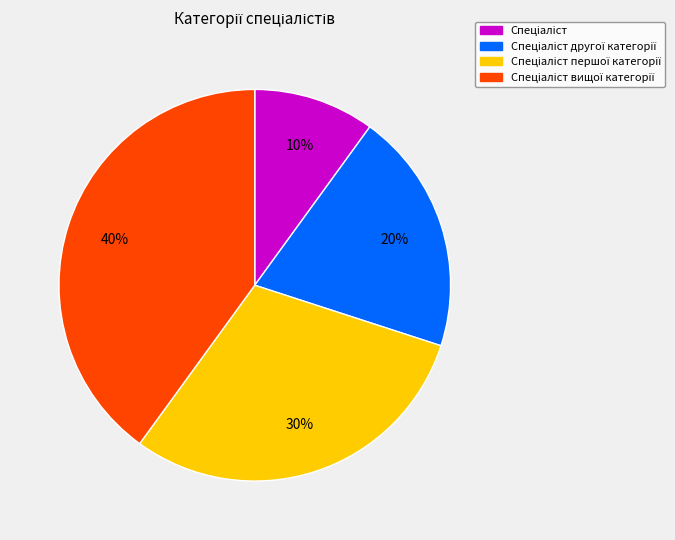

Is there a majority slice in this chart?

No